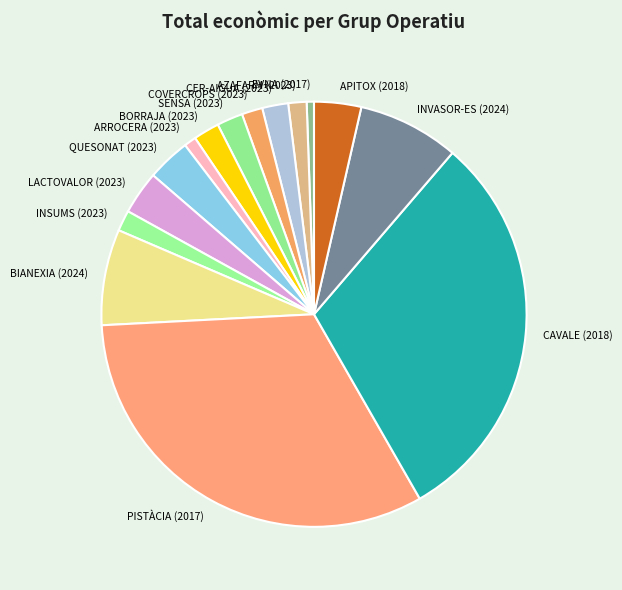

How many segments does this pie chart have?

15